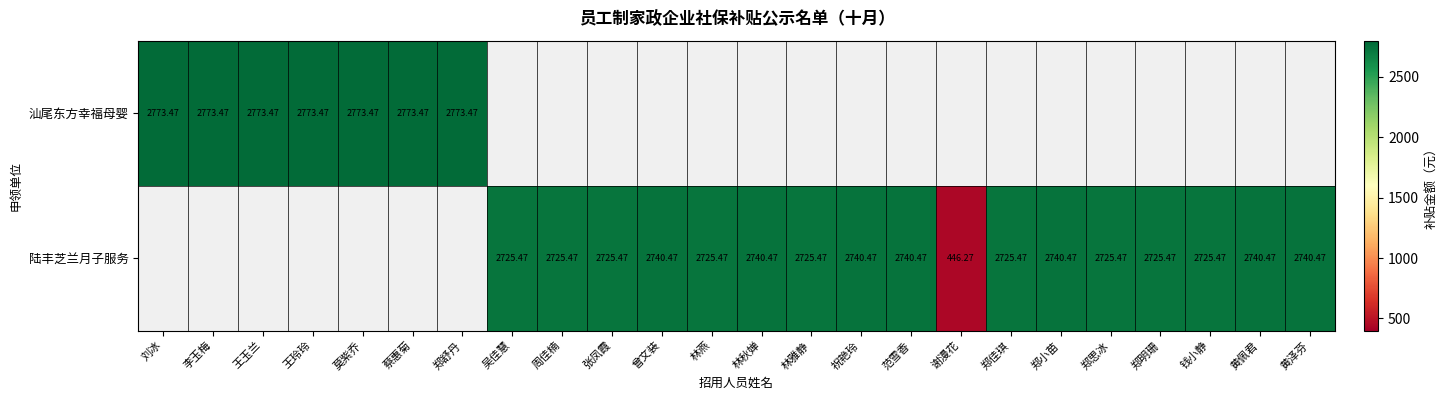

Is the value of 陆丰芝兰月子服务 at 谢漫花 greater than the value of 汕尾东方幸福母婴 at 王玲玲?

No